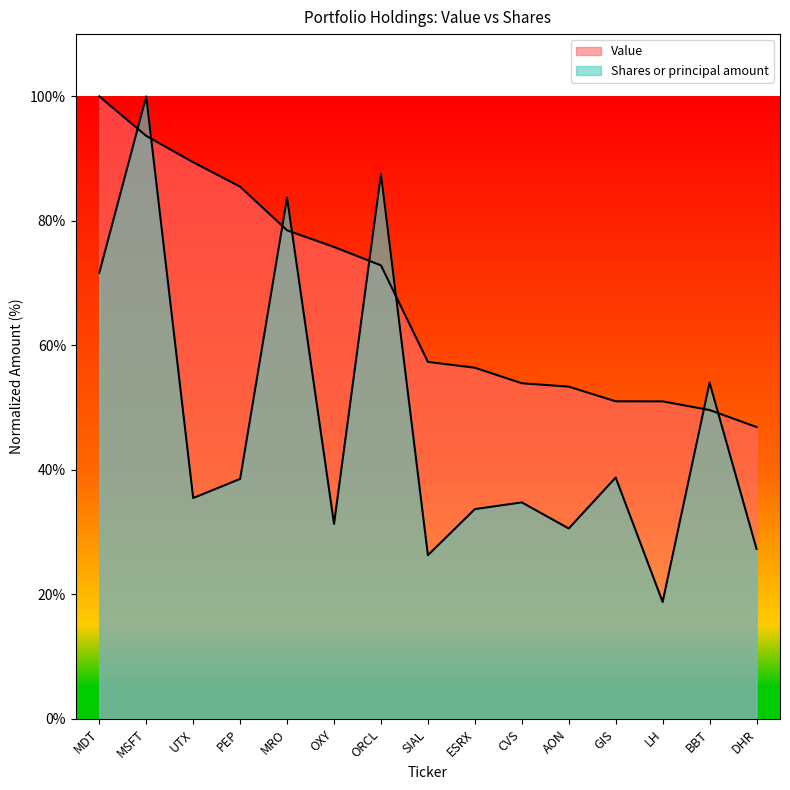

What is the sum of the Value values at MSFT and GIS?

144.7